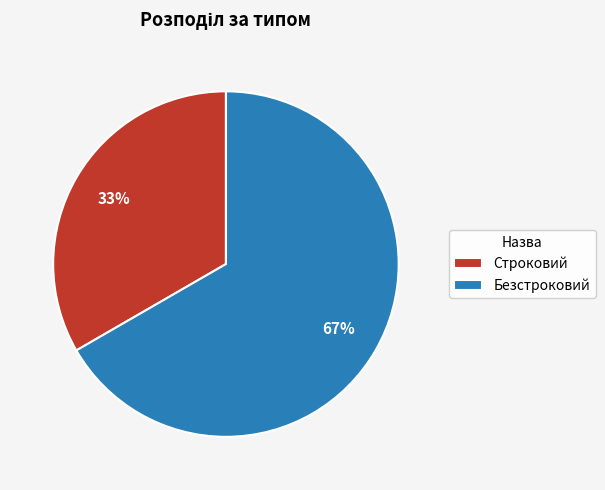

Do Безстроковий and Строковий together represent more than half of the pie?

Yes